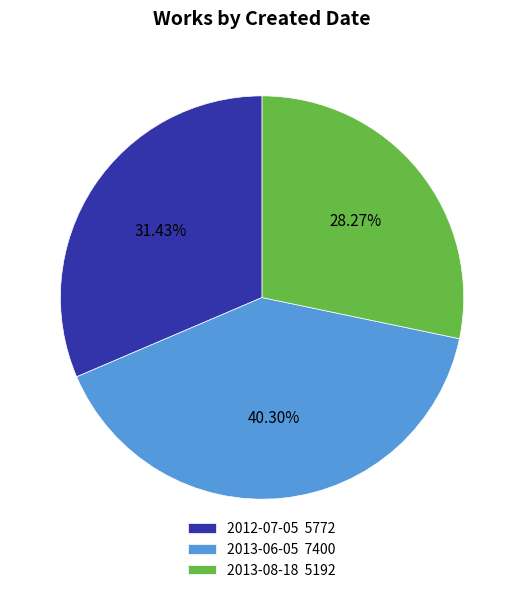

How many segments does this pie chart have?

3